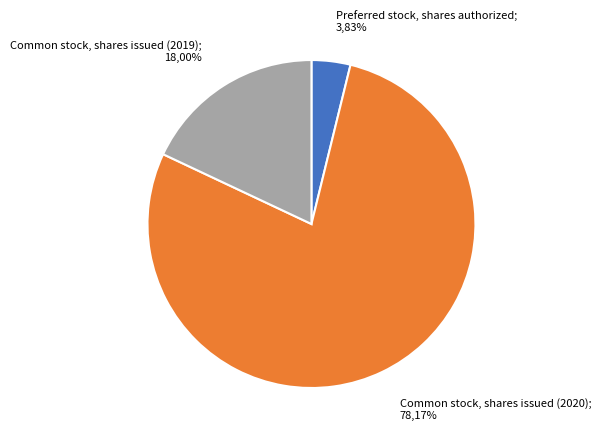

What is the smallest slice in the pie chart?

Preferred stock, shares authorized